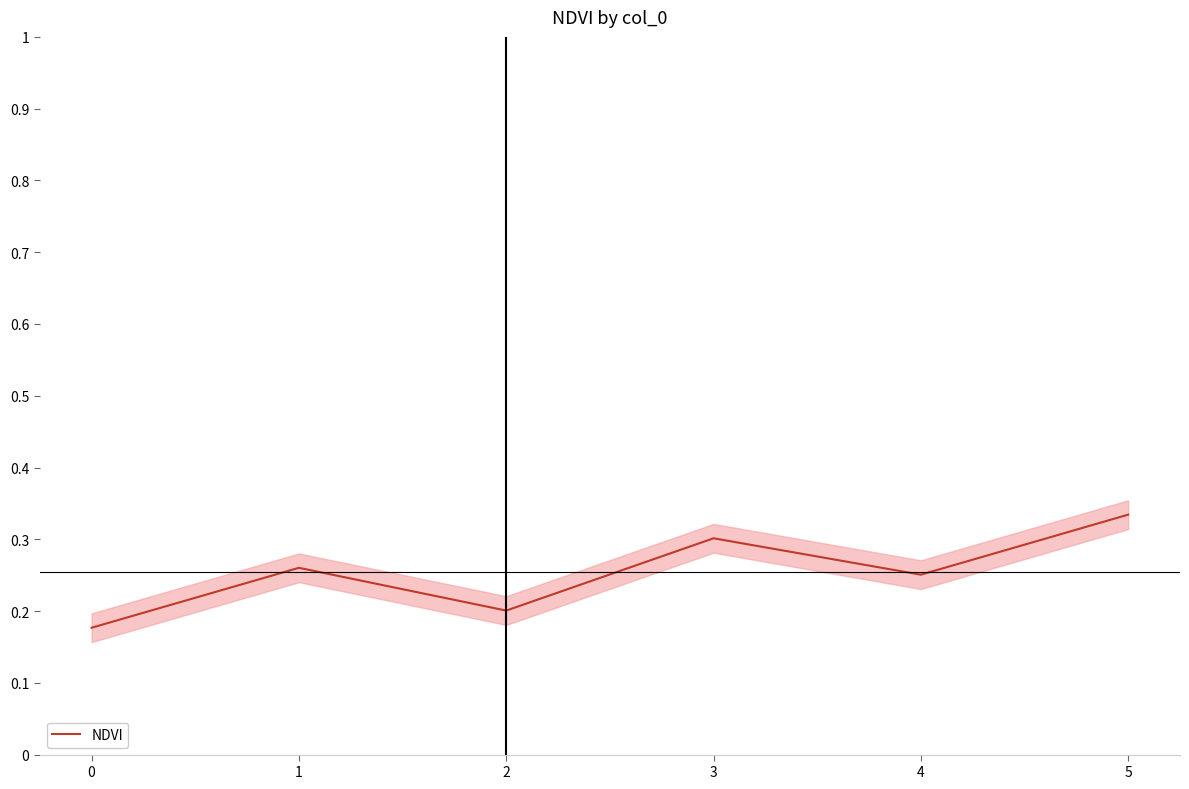

True or false: NDVI has a value of 0.2 at 5.

False